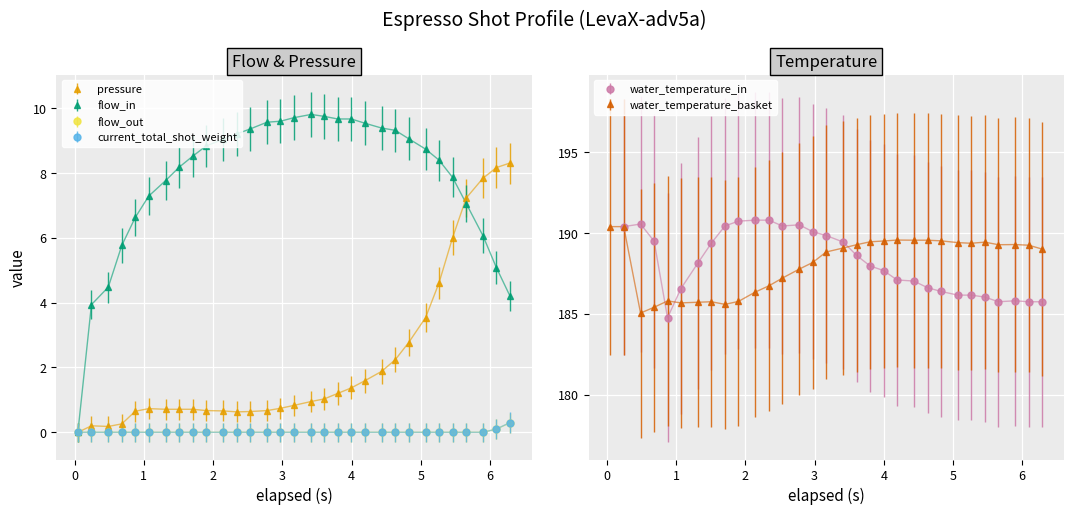

How many data points in current_total_shot_weight are above 0?

2